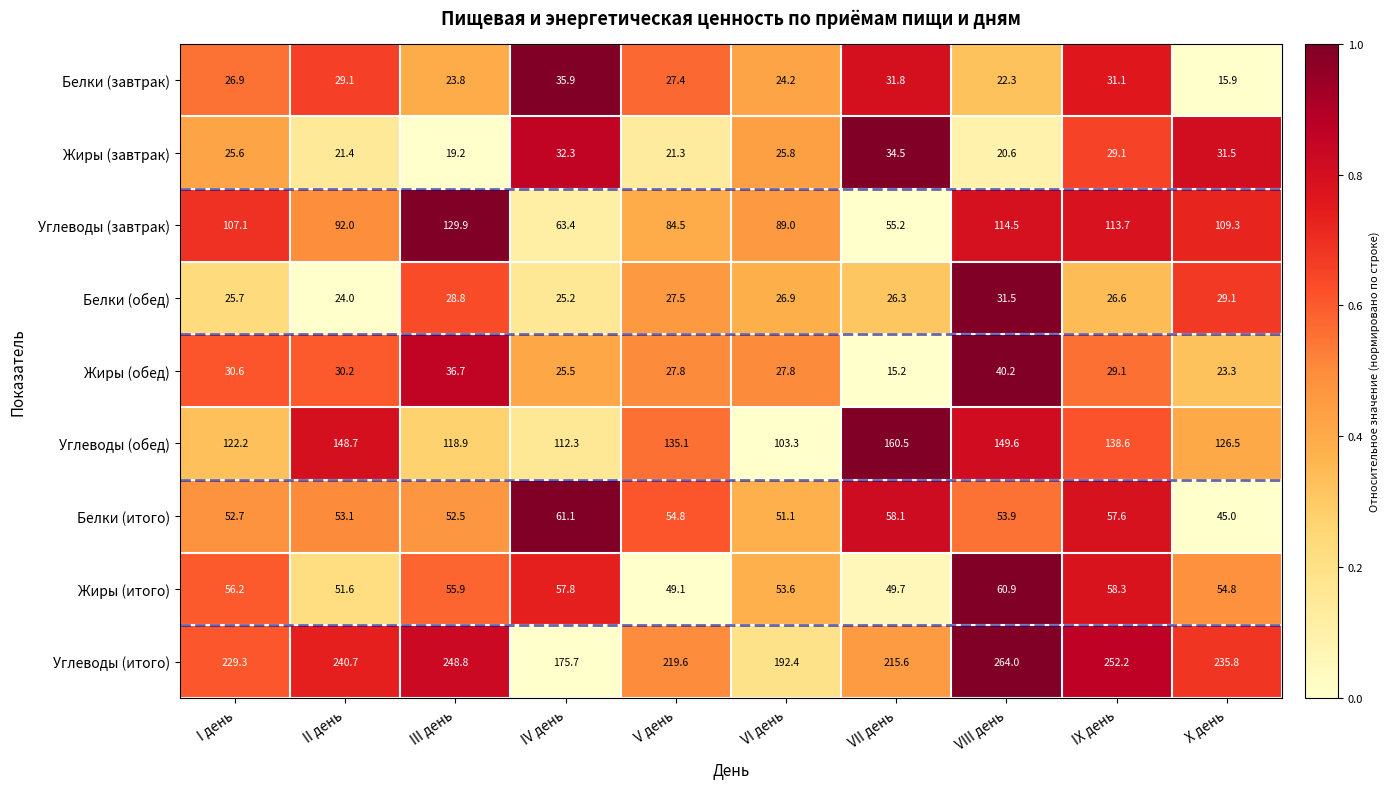

What is the sum of all Углеводы (обед) values?

1315.7